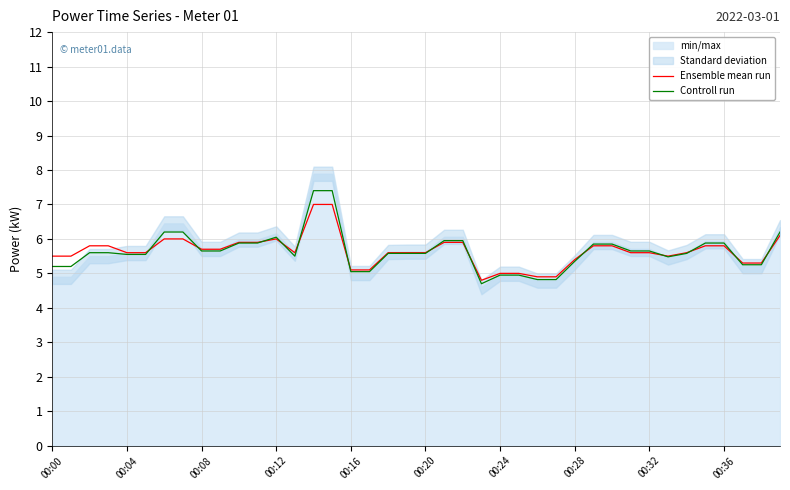

Which has a higher value, 31 or 29?

29